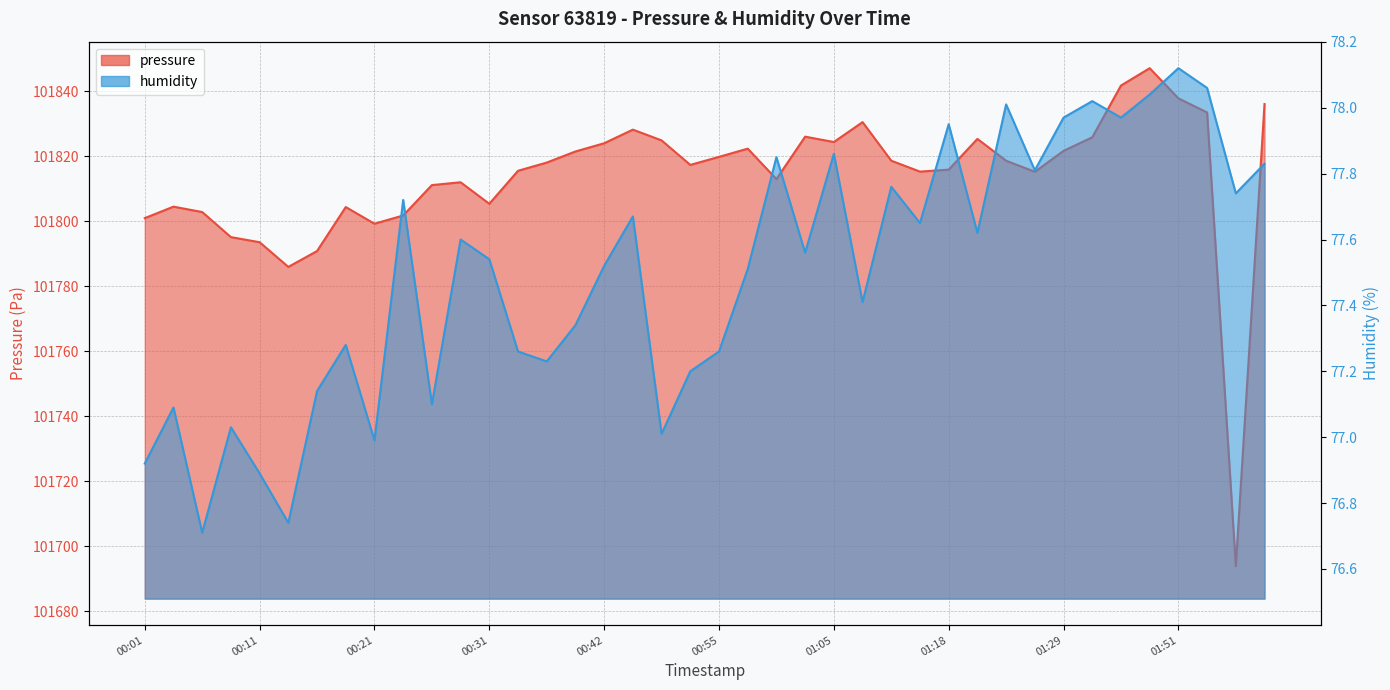

What is the minimum value shown in the chart?

76.7